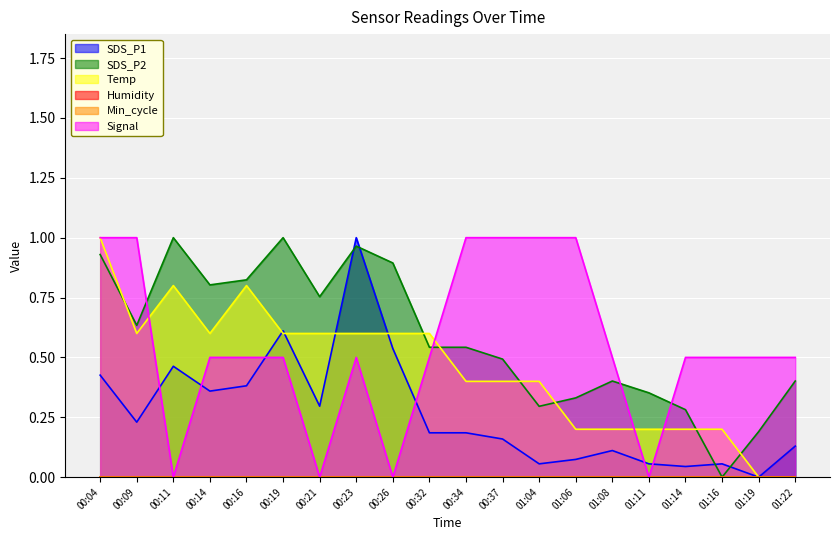

Which series has the largest total across all categories?

SDS_P2